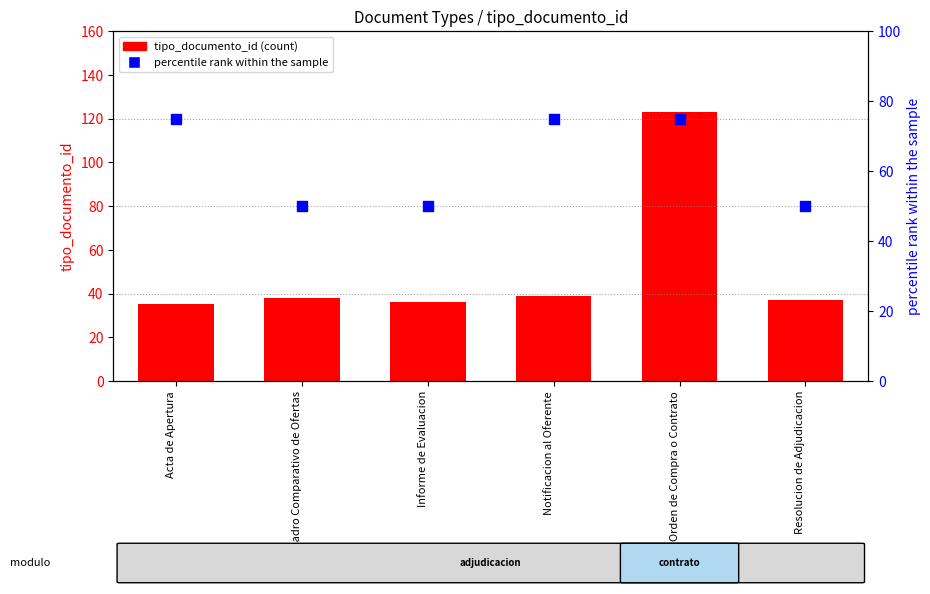

Which series has the largest total across all categories?

percentile rank within the sample